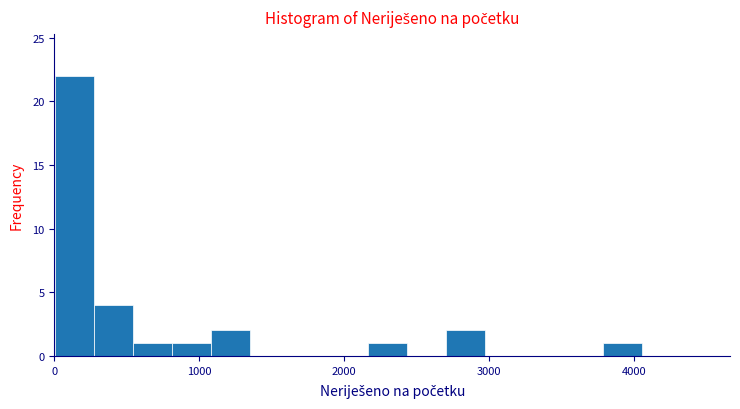

Around what value on the x-axis is the tallest bar? Give the approximate position of its centre, as read against the axis.

100